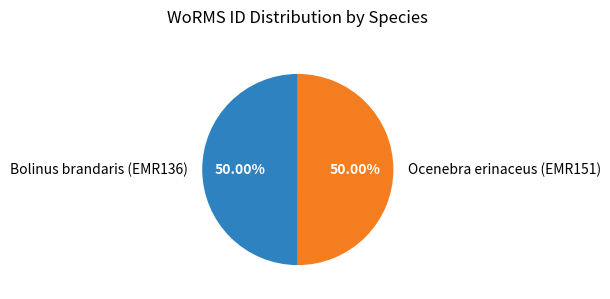

Do Bolinus brandaris (EMR136) and Ocenebra erinaceus (EMR151) together represent more than half of the pie?

Yes